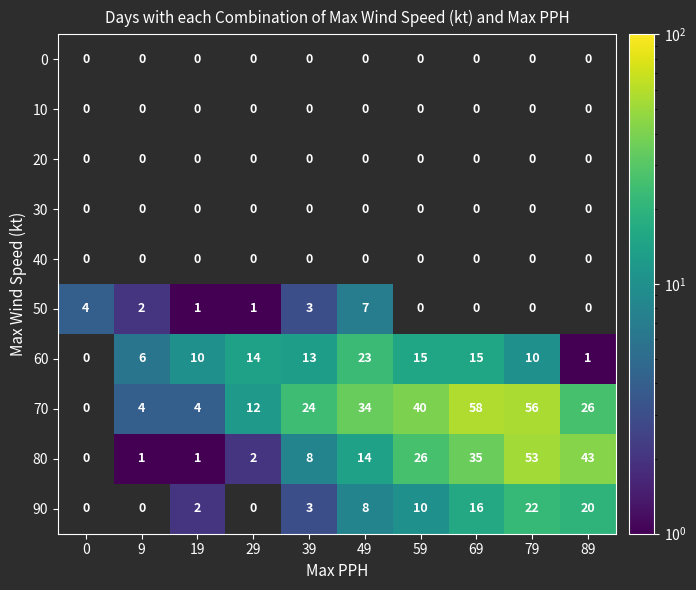

The value of 70 at 19 is 2. True or false?

False